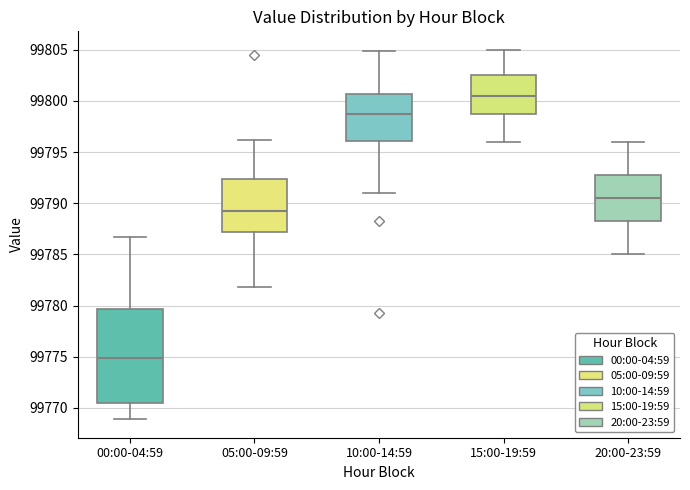

Which box's median line is the lowest?

00:00-04:59